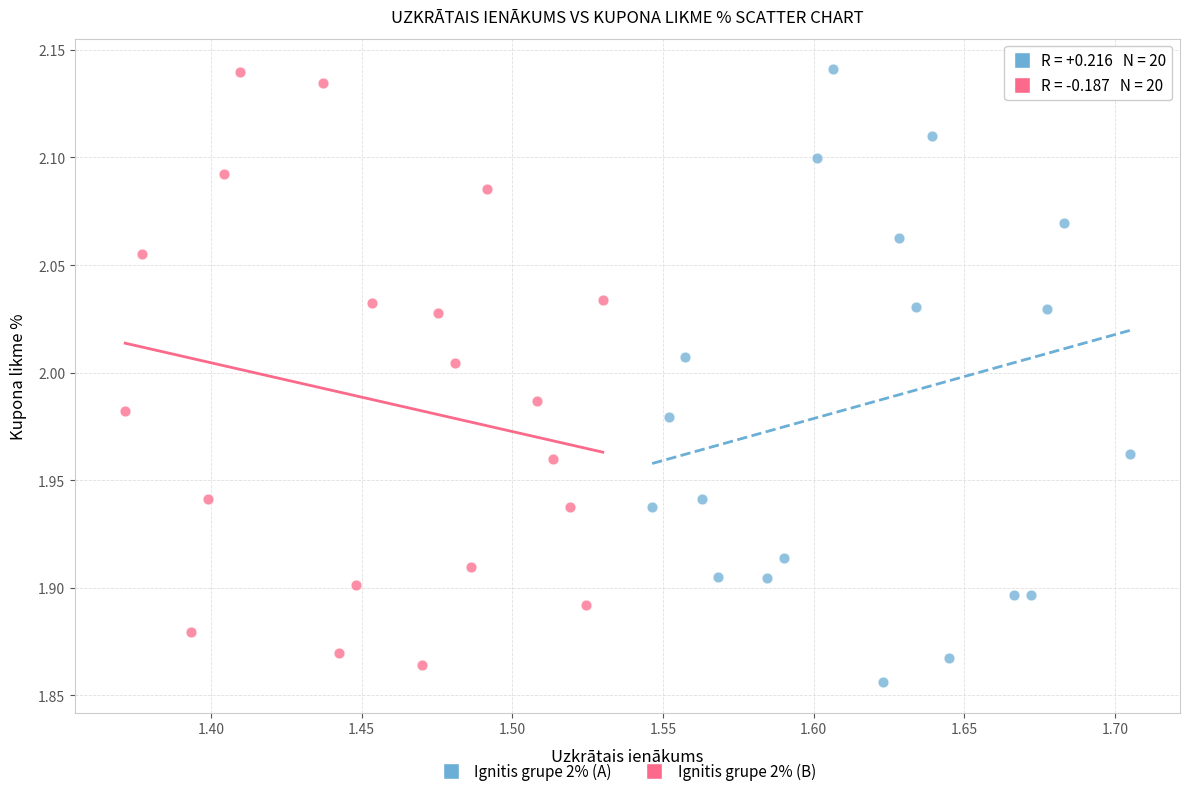

What are all the series names shown in the legend?

Ignitis grupe 2% (A), Ignitis grupe 2% (B)